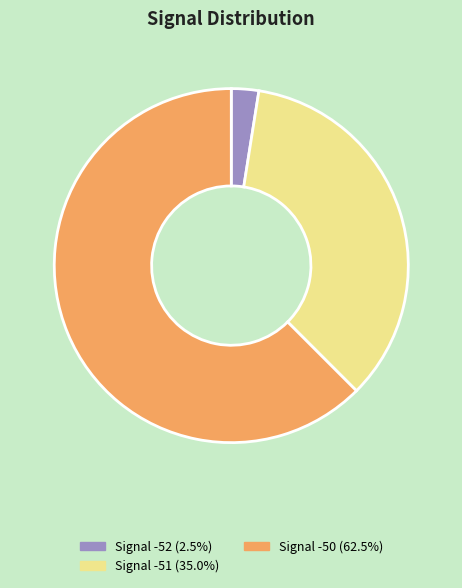

Does Signal -50 (62.5%) account for over 50% of the chart?

Yes